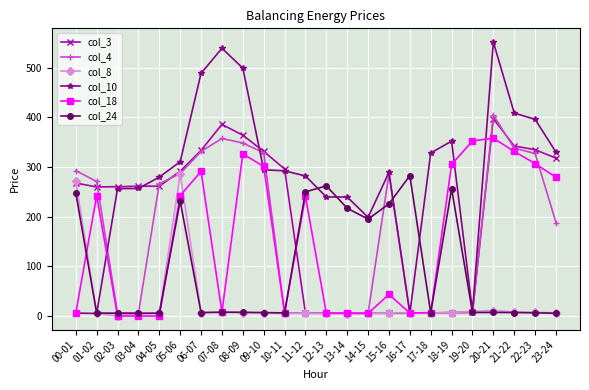

At which category is the sum across all series the highest?

20-21